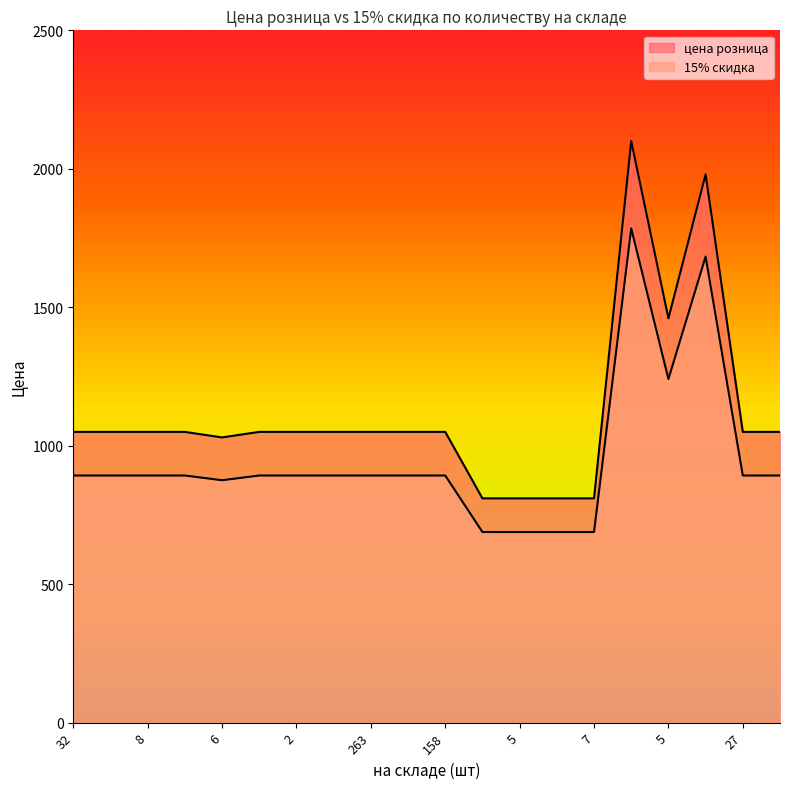

True or false: 15% скидка and цена розница intersect in this chart.

False